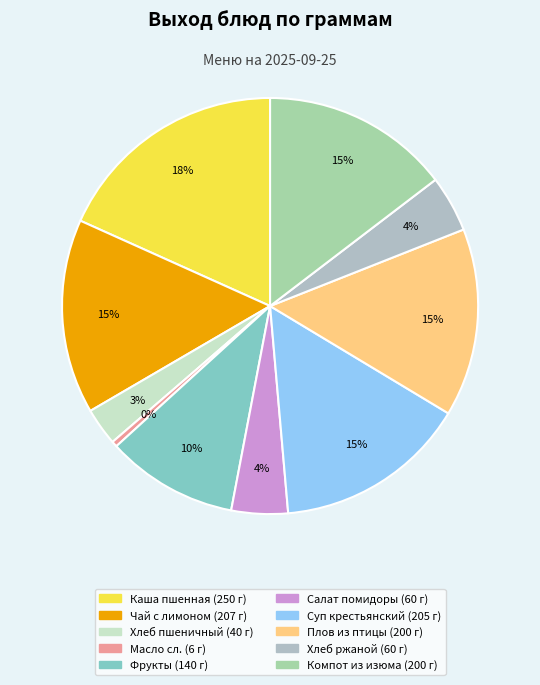

How many segments does this pie chart have?

10